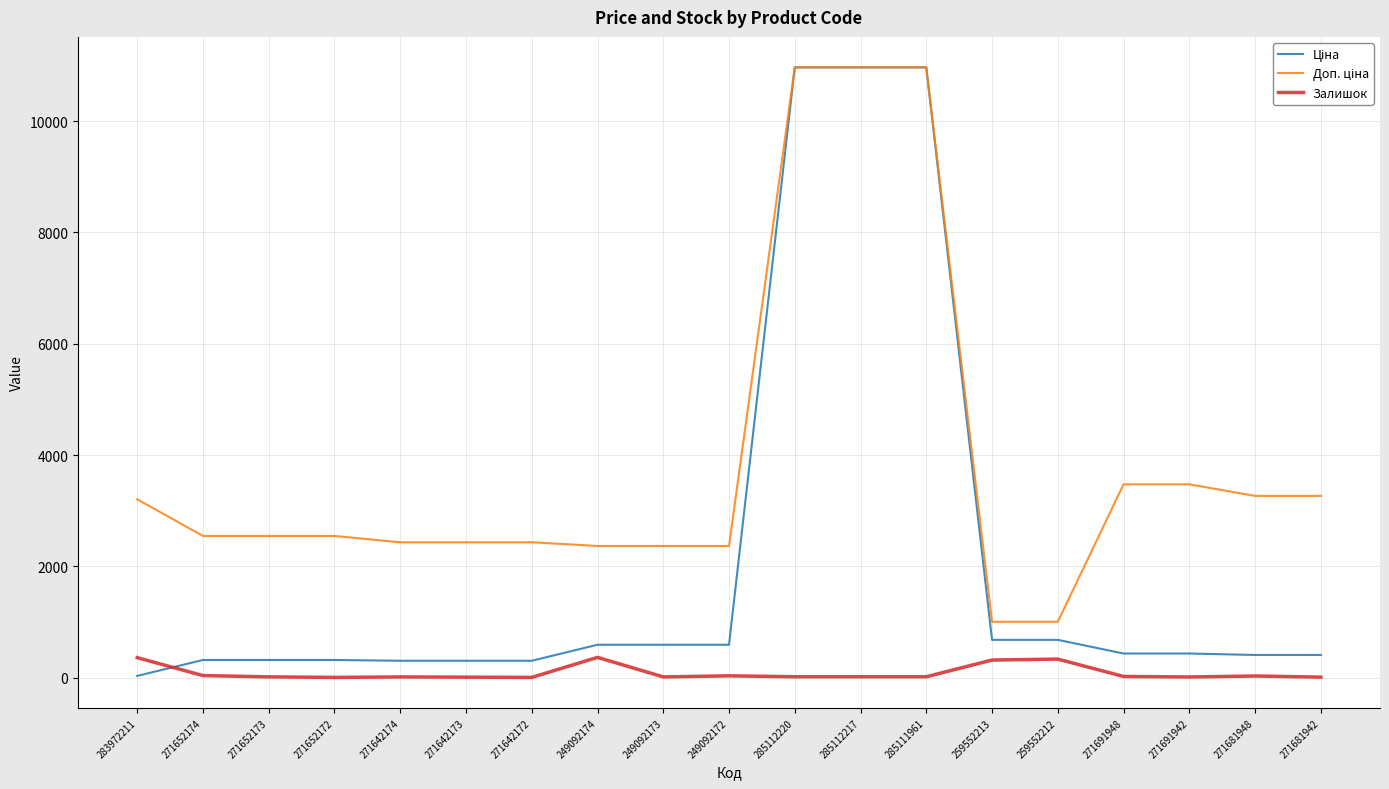

Is it true that Залишок equals 5.0 at 271642172?

True